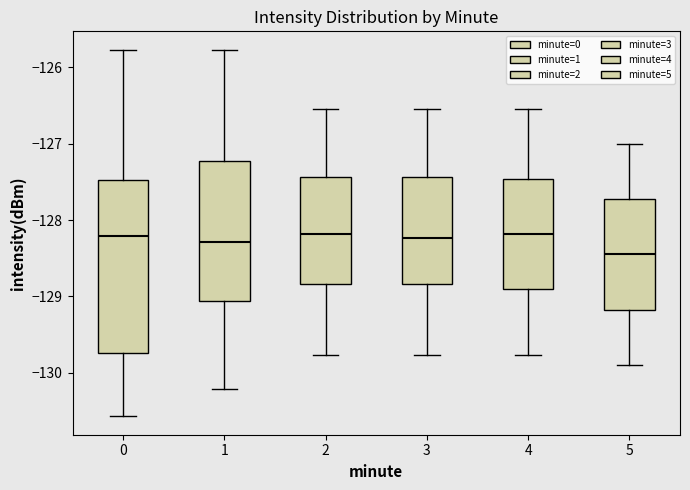

Which box is the tallest, from its lower edge to its upper edge?

0